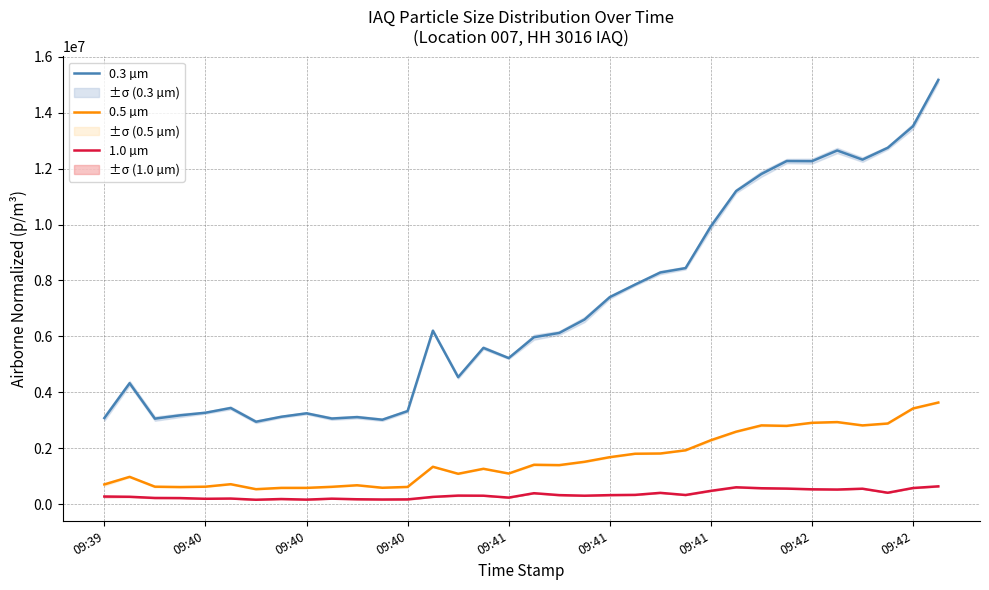

True or false: 0.5 µm and 0.3 µm intersect in this chart.

False